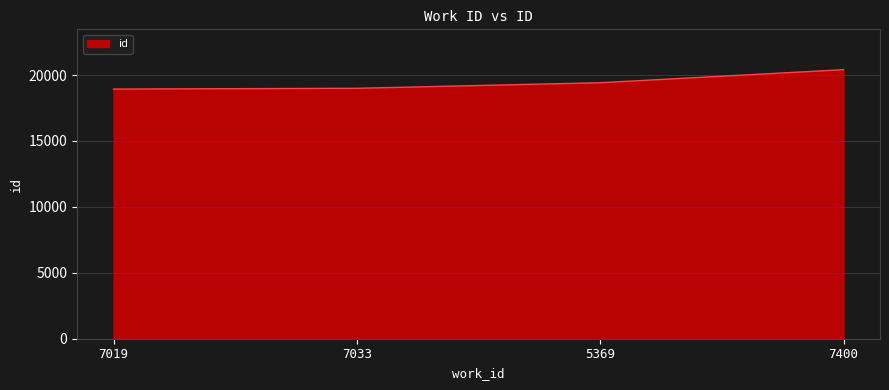

What is the difference between the maximum and minimum values?

1471